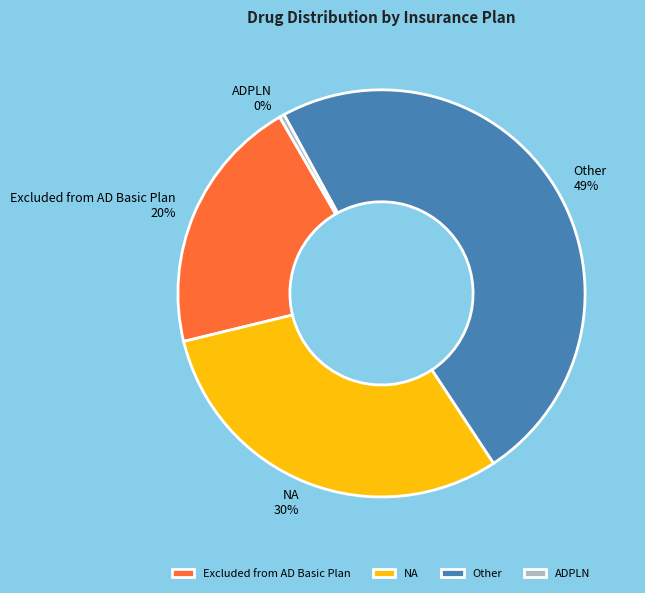

Is there a majority slice in this chart?

No